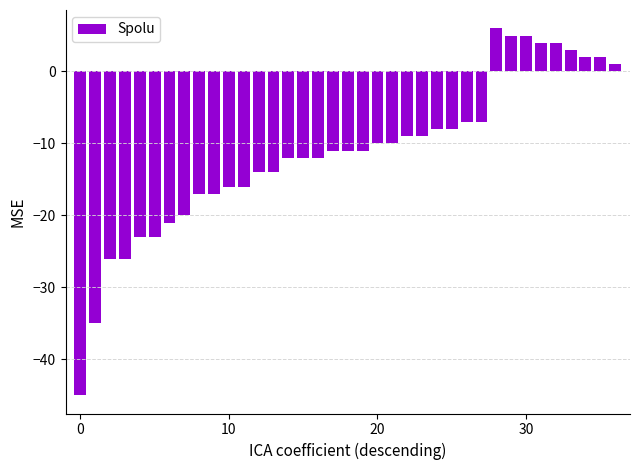

What is the maximum value shown in the chart?

6